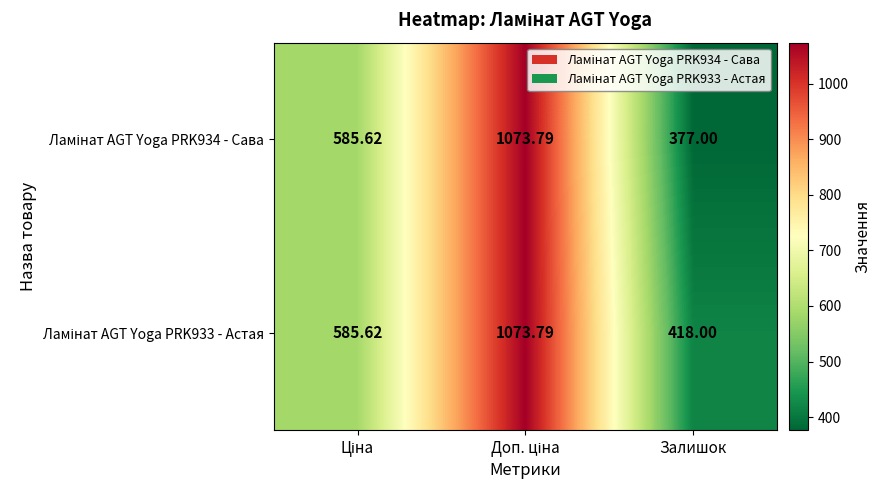

Rank the series at Доп. ціна from highest to lowest value.

Ламінат AGT Yoga PRK934 - Сава, Ламінат AGT Yoga PRK933 - Астая